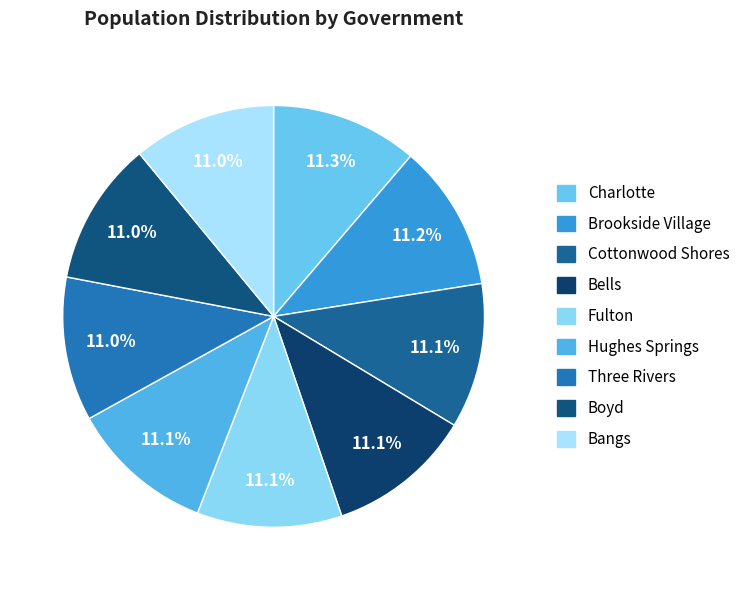

What percentage is the Bells slice, to the nearest percent?

11%